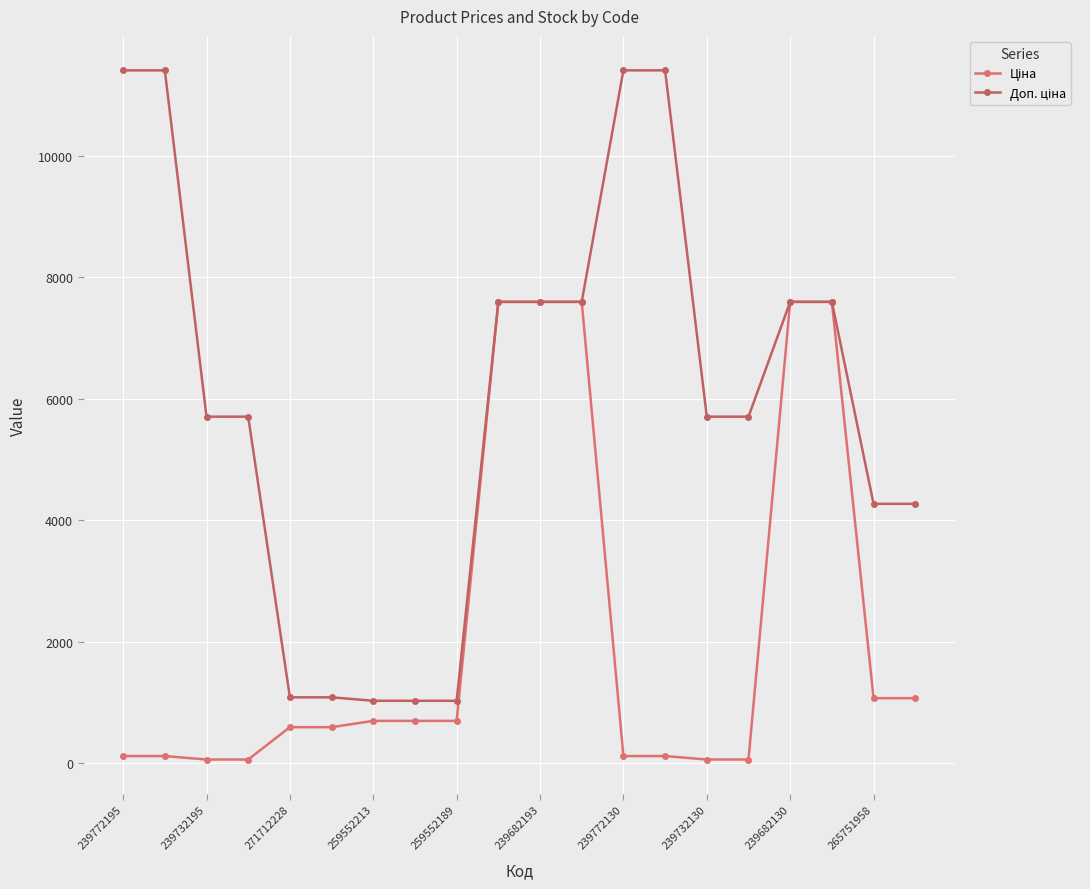

Does the chart have visible grid lines?

Yes